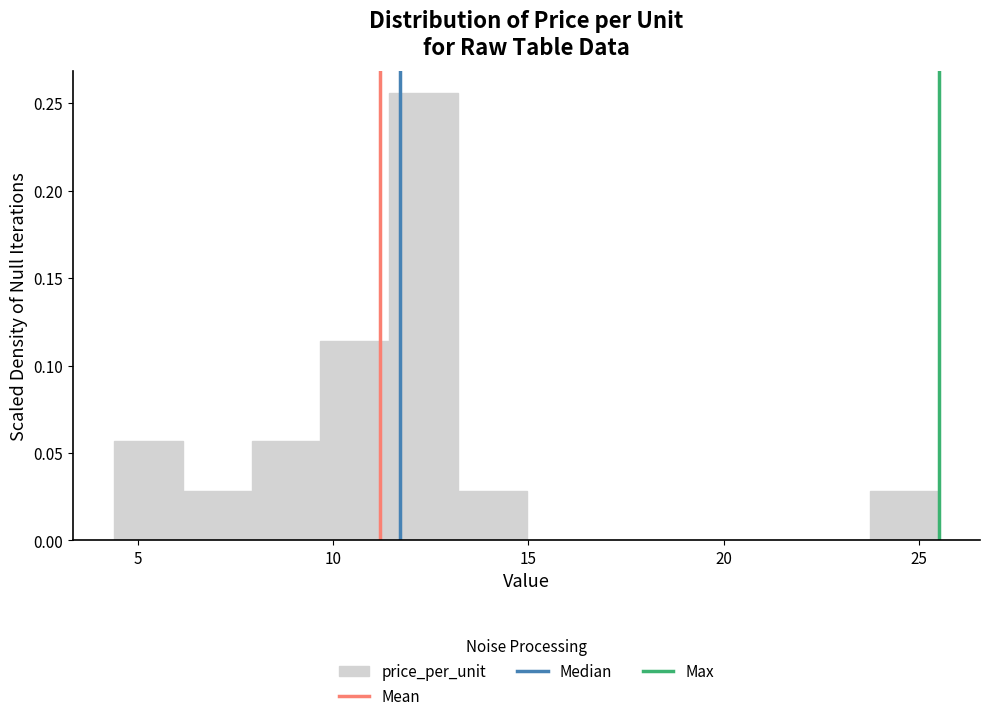

Around what value on the x-axis is the tallest bar? Give the approximate position of its centre, as read against the axis.

12.5